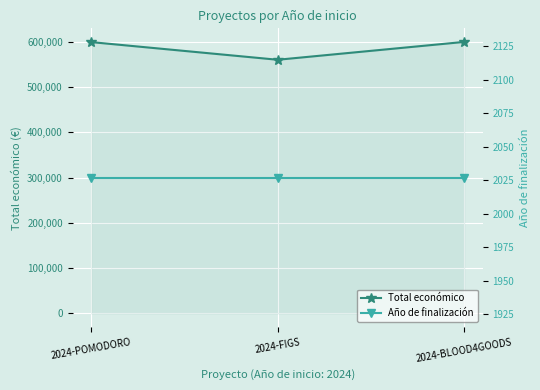

At which category is the sum across all series the highest?

2024-BLOOD4GOODS